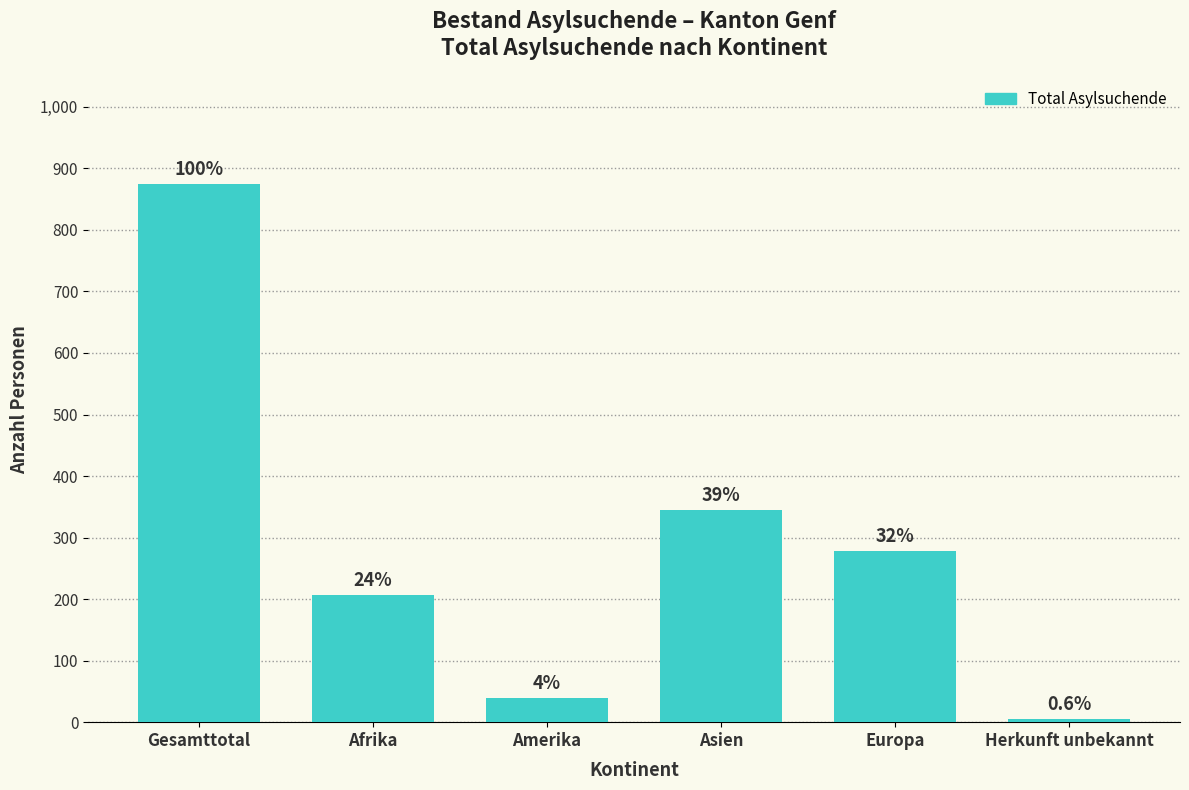

How many bars are there in total?

6